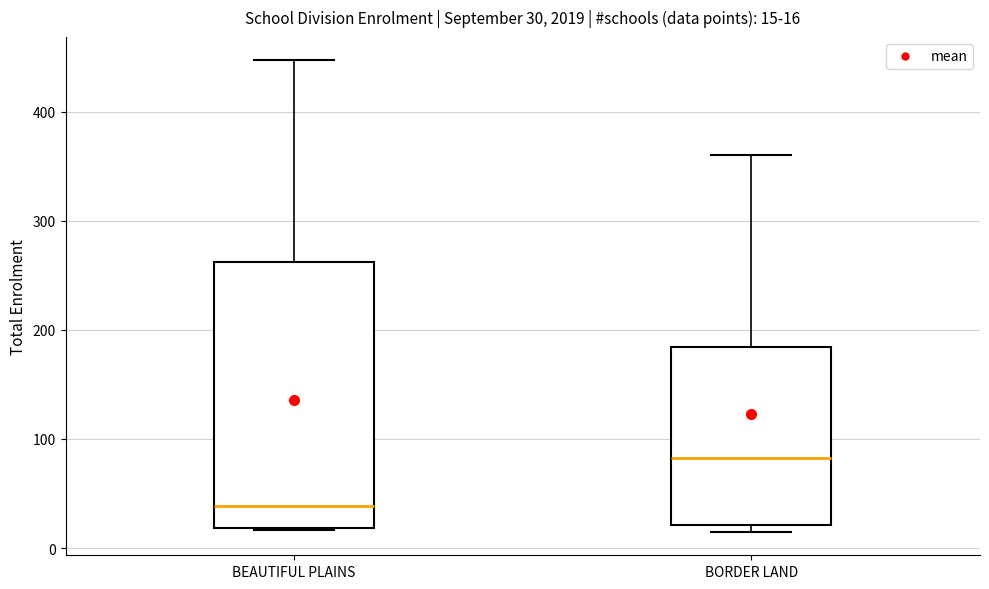

Which box has the highest median line?

BORDER LAND